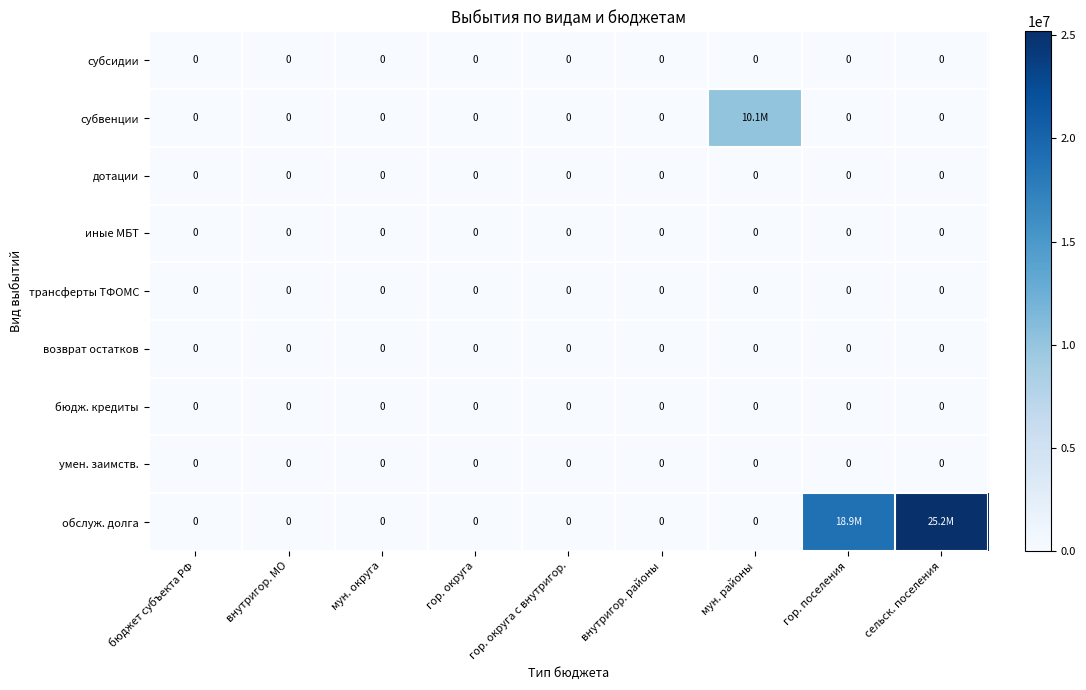

Which series has the largest total across all categories?

обслуж. долга